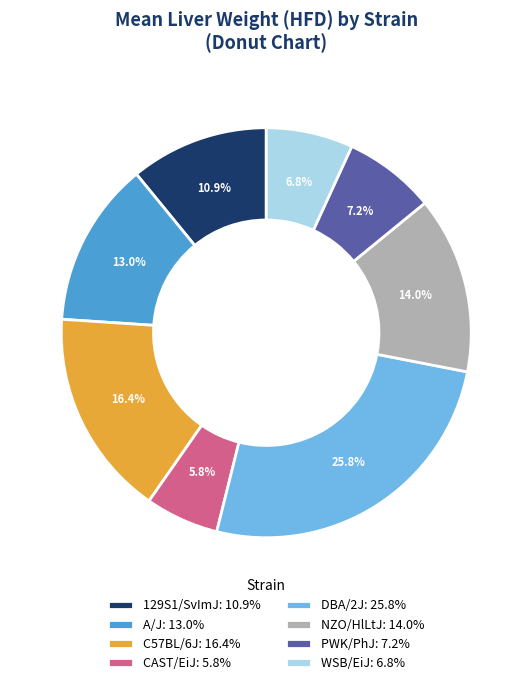

Is the sum of WSB/EiJ: 6.8% and 129S1/SvImJ: 10.9% greater than half?

No